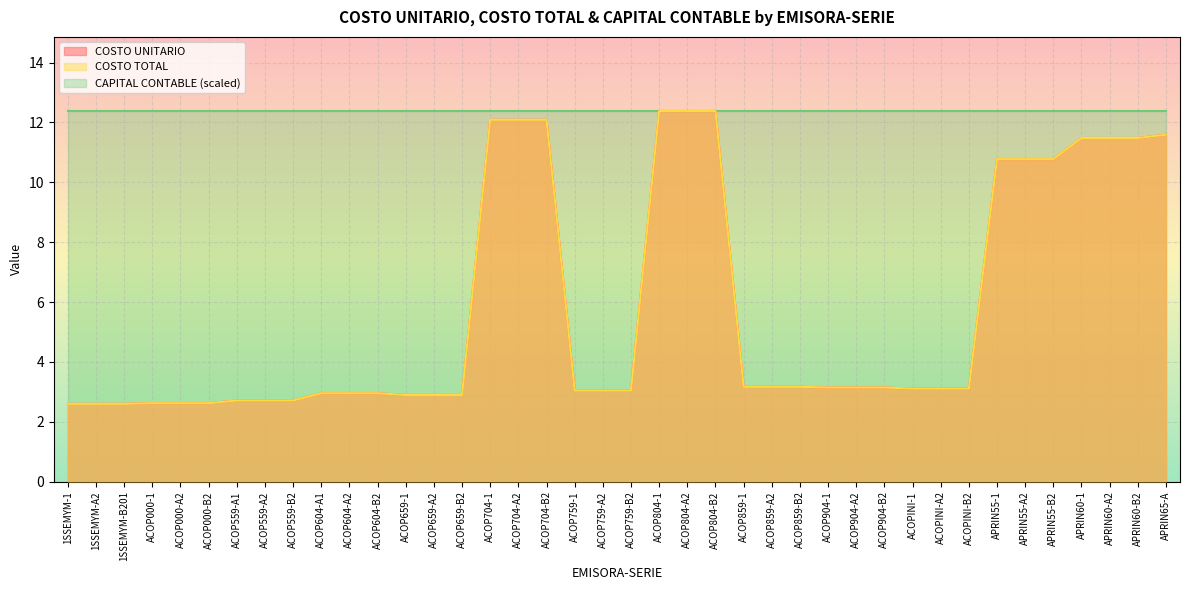

The COSTO UNITARIO series shows 0.6 at 1SSEMYM-B201. True or false?

False